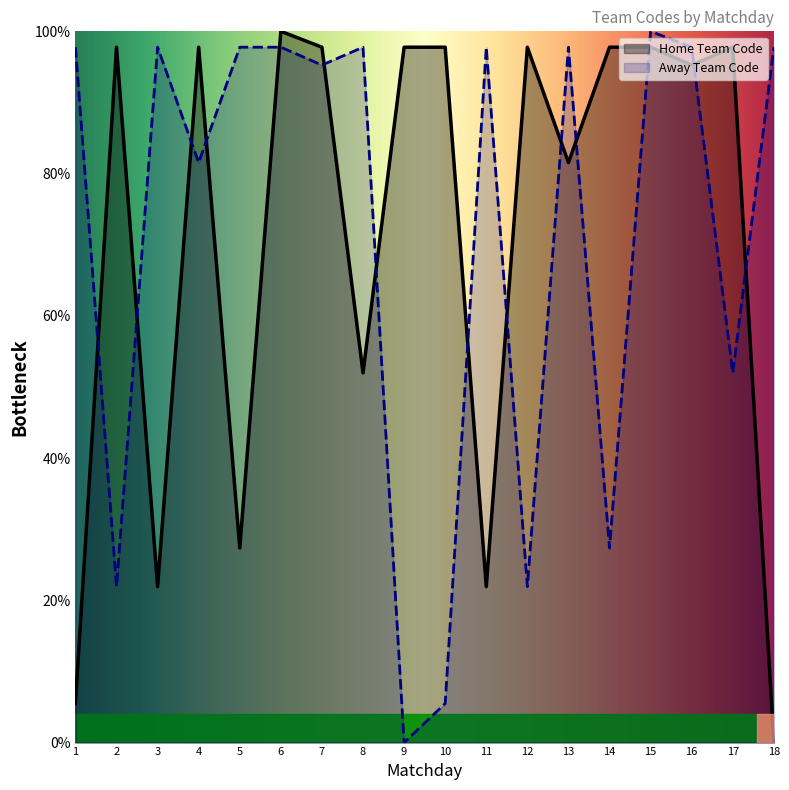

Which category has the highest value across all series?

6